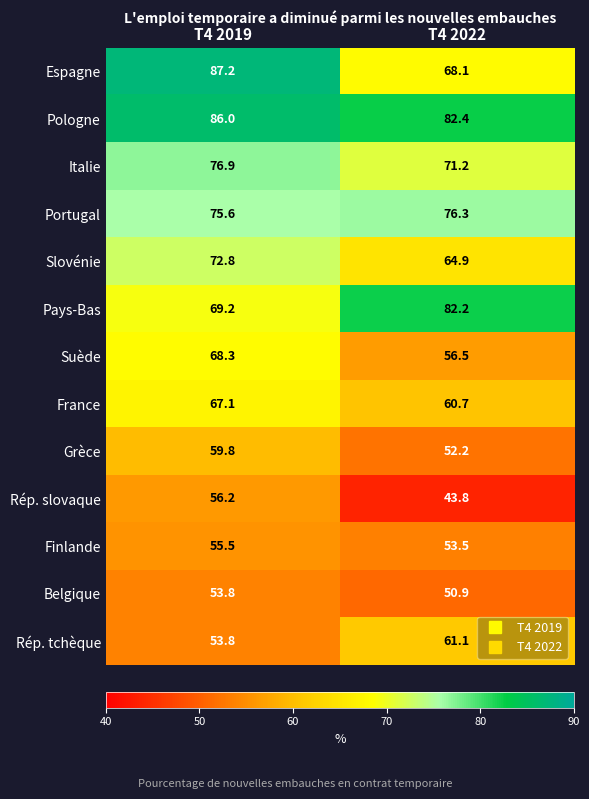

How many distinct data groups are displayed?

13